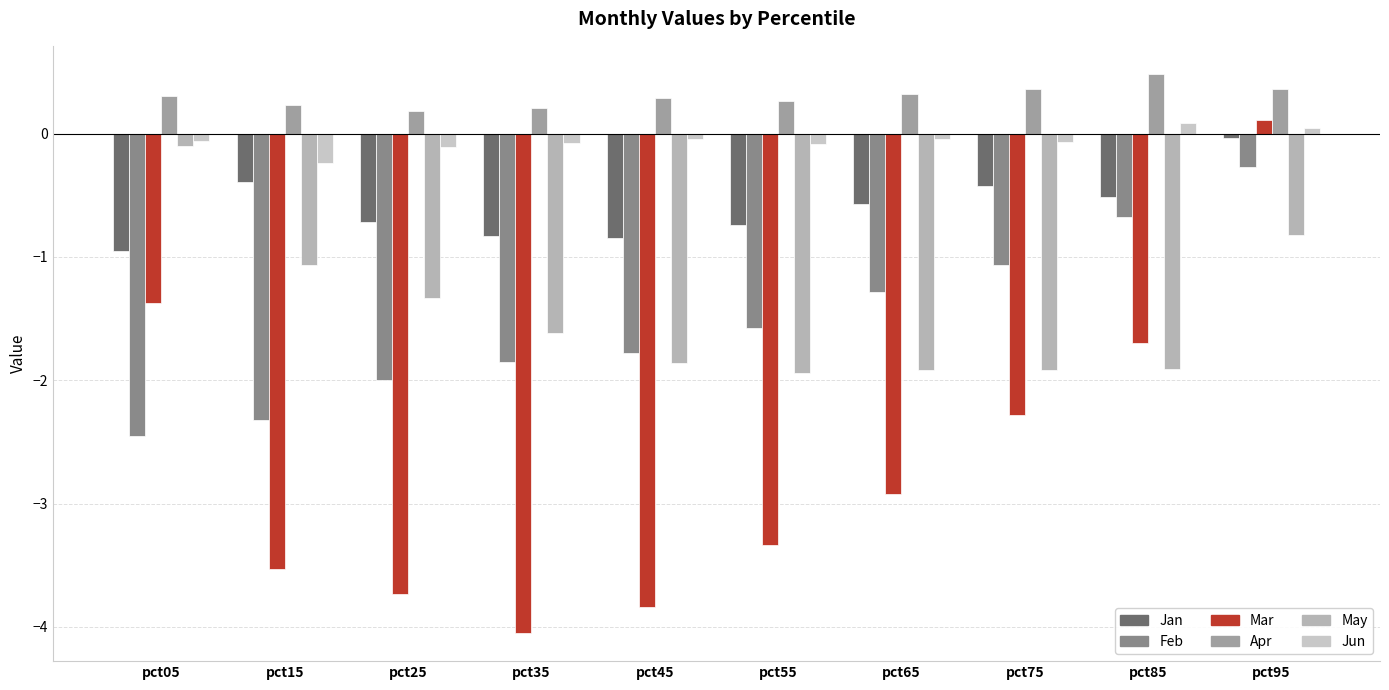

Is the value of Jun at pct65 greater than the value of Feb at pct25?

Yes